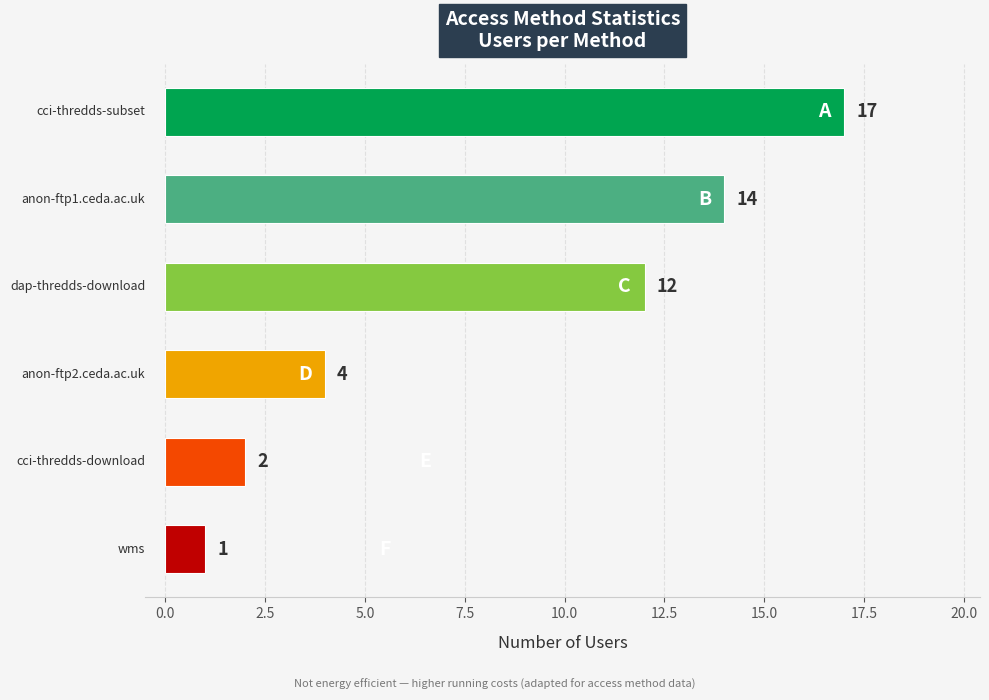

What is the sum of all values?

50